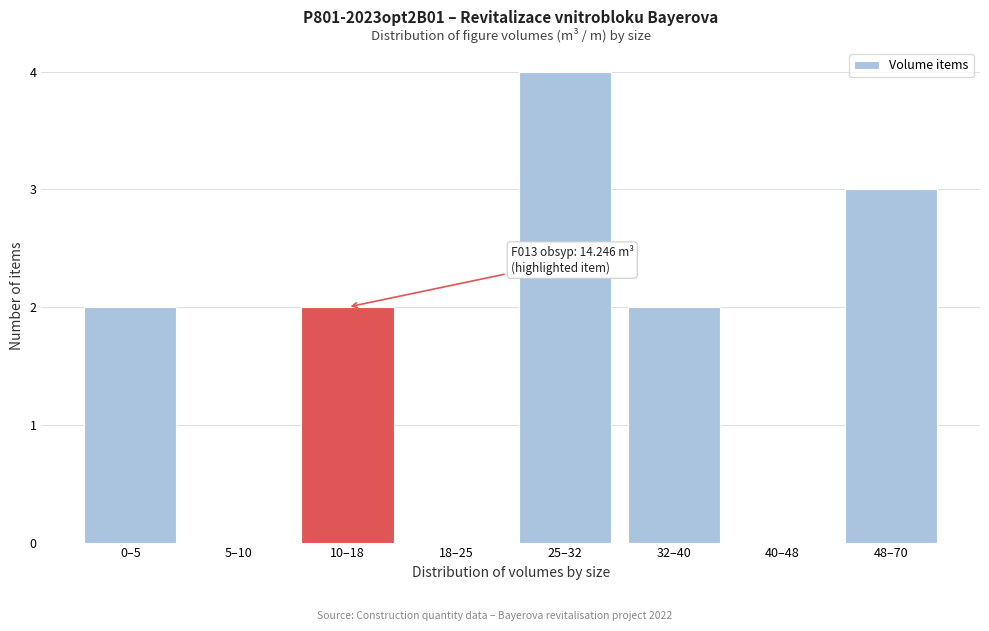

Reading left to right, extract all data points from this chart.

0–5=2	5–10=0	10–18=2	18–25=0	25–32=4	32–40=2	40–48=0	48–70=3